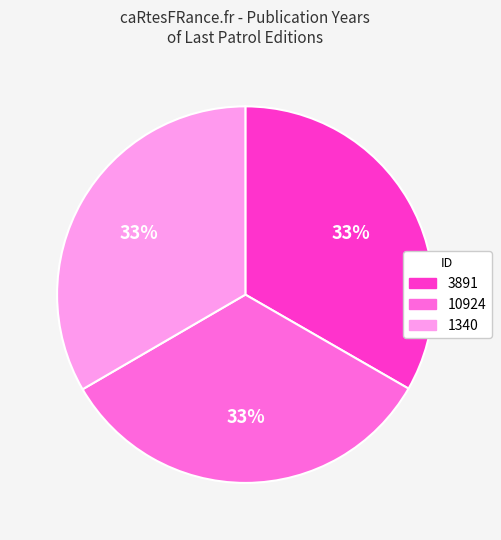

What percentage is the 10924 slice, to the nearest percent?

33%